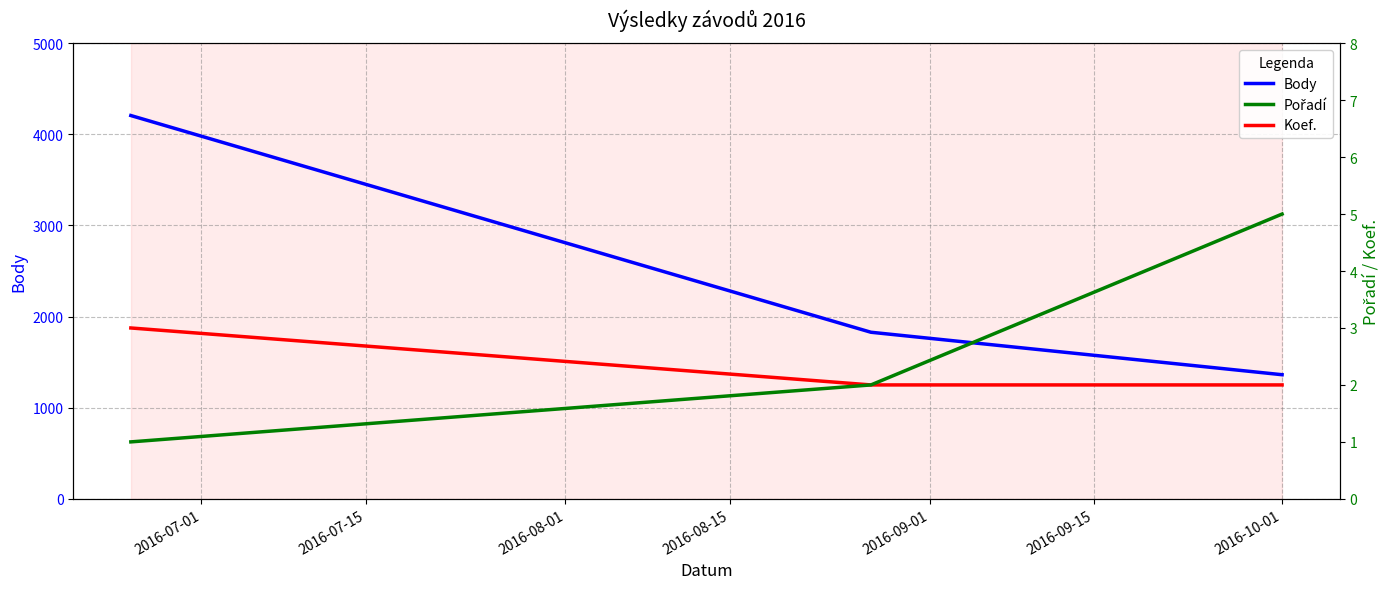

How many values in the Pořadí series exceed 2?

1